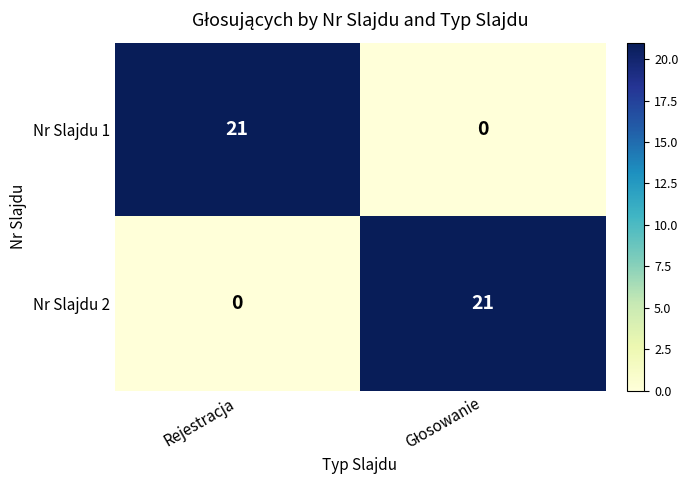

What is the highest value of the Nr Slajdu 2 series?

21